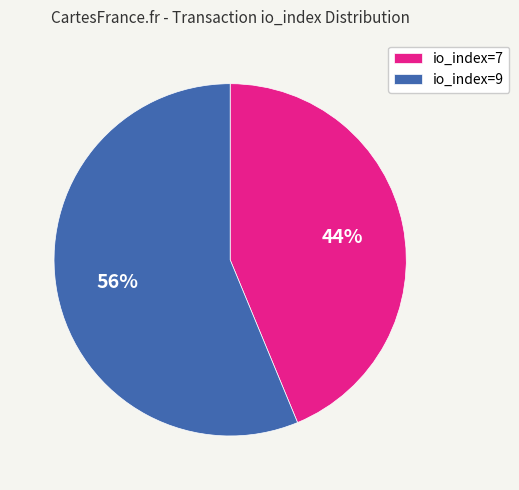

Do io_index=9 and io_index=7 together represent more than half of the pie?

Yes